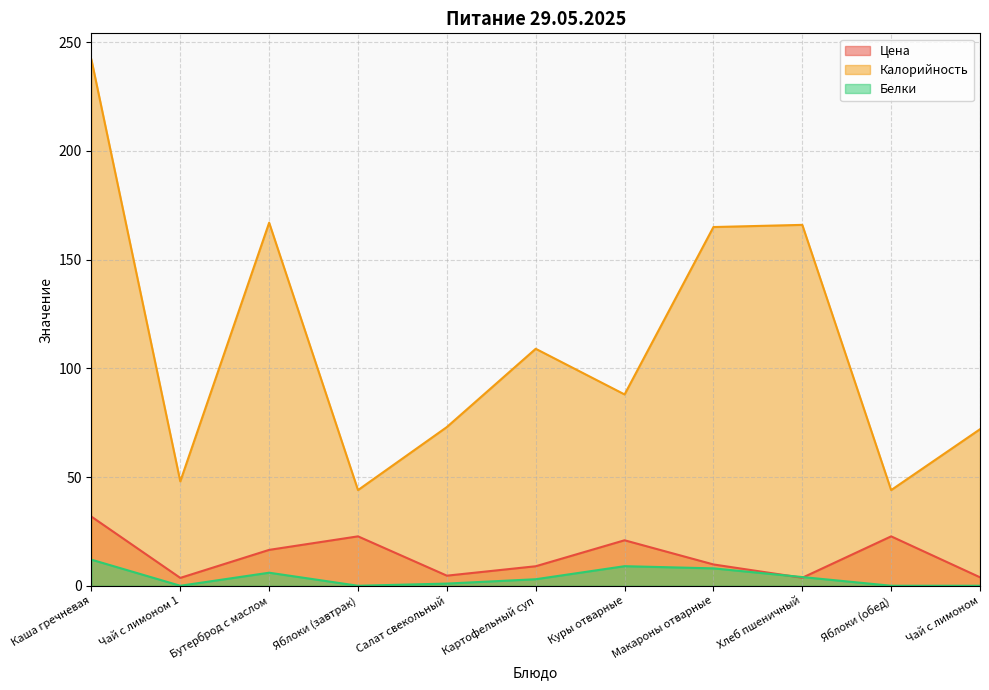

Count the number of categories in the chart.

11